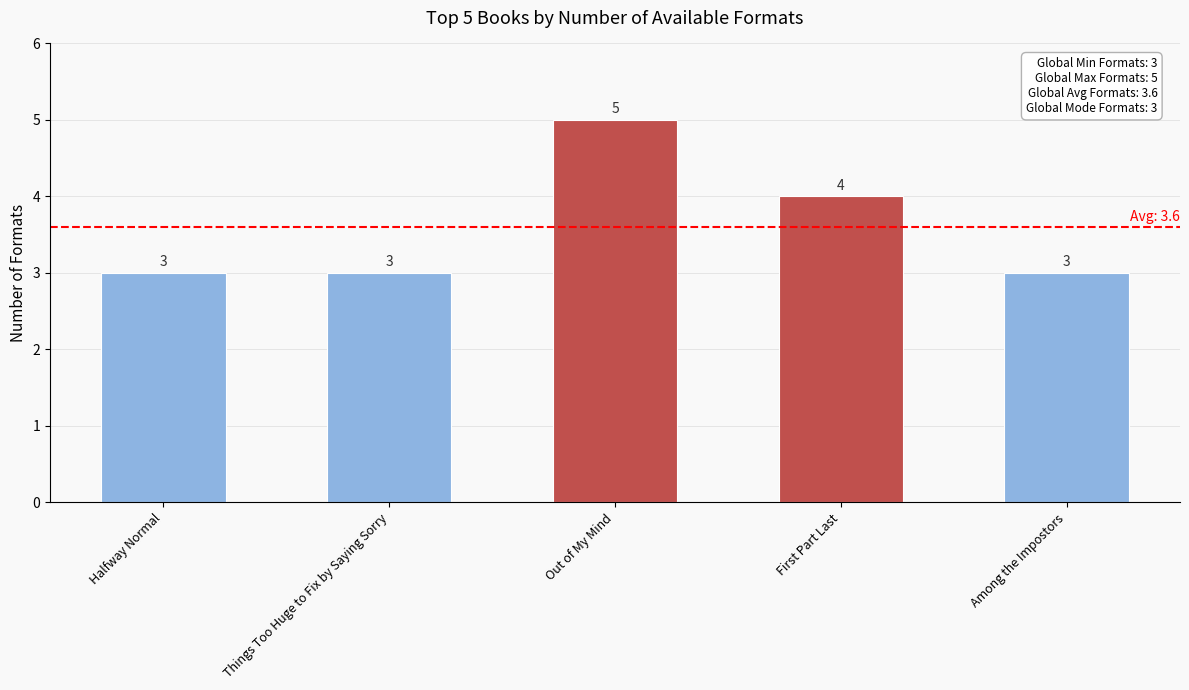

Reading right to left, extract all data points from this chart.

3	4	5	3	3